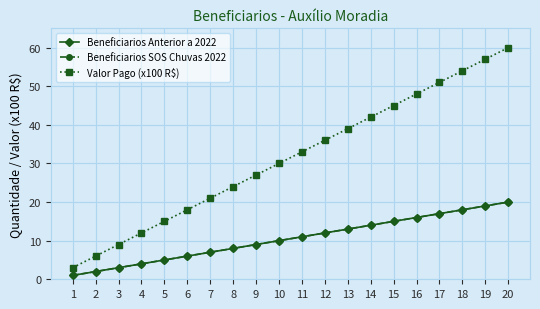

Reading left to right, what are all the values shown in this chart?

Beneficiarios Anterior a 2022: 1=1	2=2	3=3	4=4	5=5	6=6	7=7	8=8	9=9	10=10	11=11	12=12	13=13	14=14	15=15	16=16	17=17	18=18	19=19	20=20
Beneficiarios SOS Chuvas 2022: 1=1	2=2	3=3	4=4	5=5	6=6	7=7	8=8	9=9	10=10	11=11	12=12	13=13	14=14	15=15	16=16	17=17	18=18	19=19	20=20
Valor Pago (x100 R$): 1=3	2=6	3=9	4=12	5=15	6=18	7=21	8=24	9=27	10=30	11=33	12=36	13=39	14=42	15=45	16=48	17=51	18=54	19=57	20=60